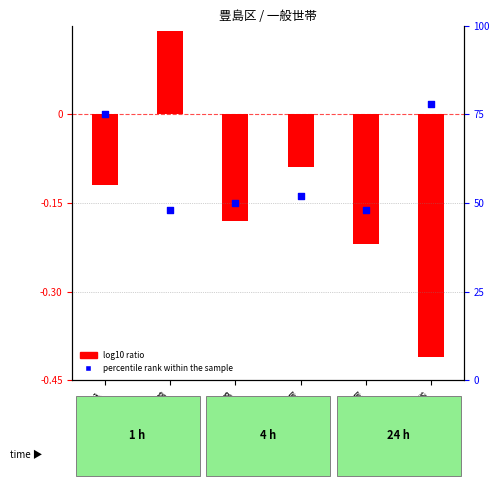

At how many categories does at least one series exceed 42?

6